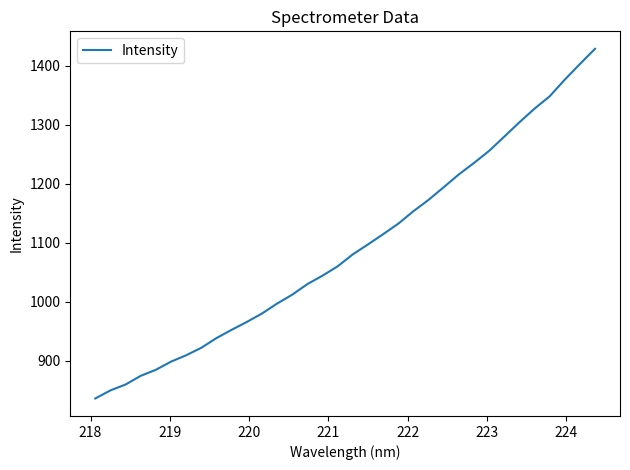

What is the maximum value shown in the chart?

1428.5